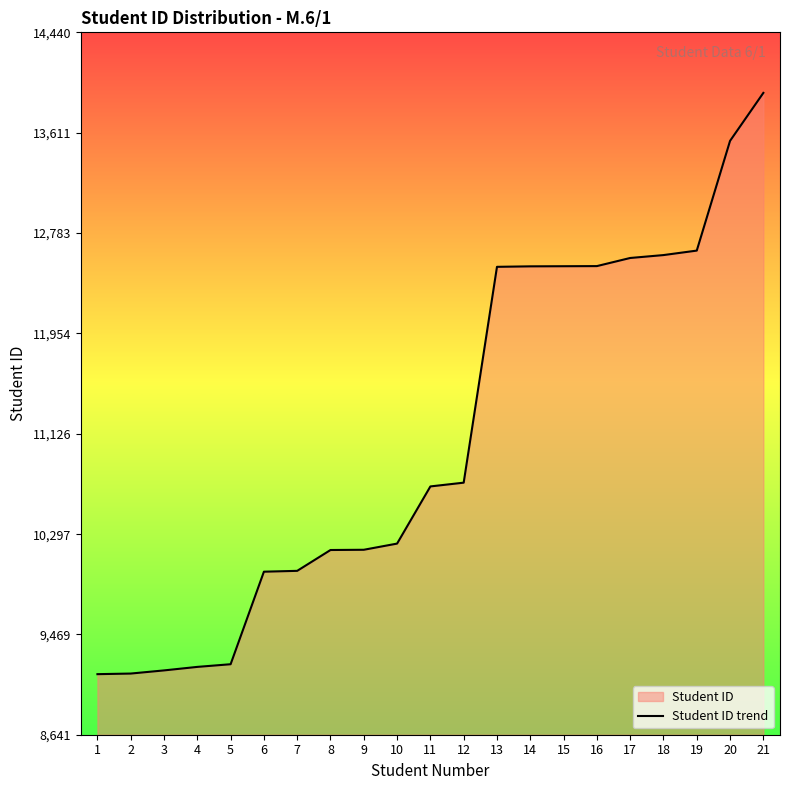

True or false: there are more than 1 points higher than both neighbors.

False